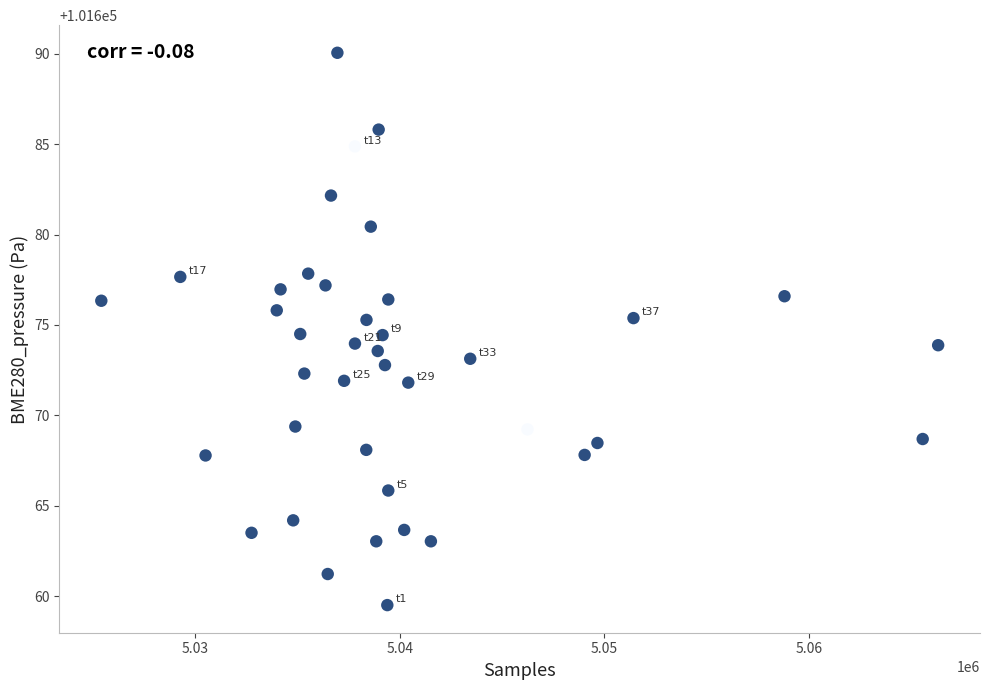

What is the range of Y values (max minus min)?

30.6